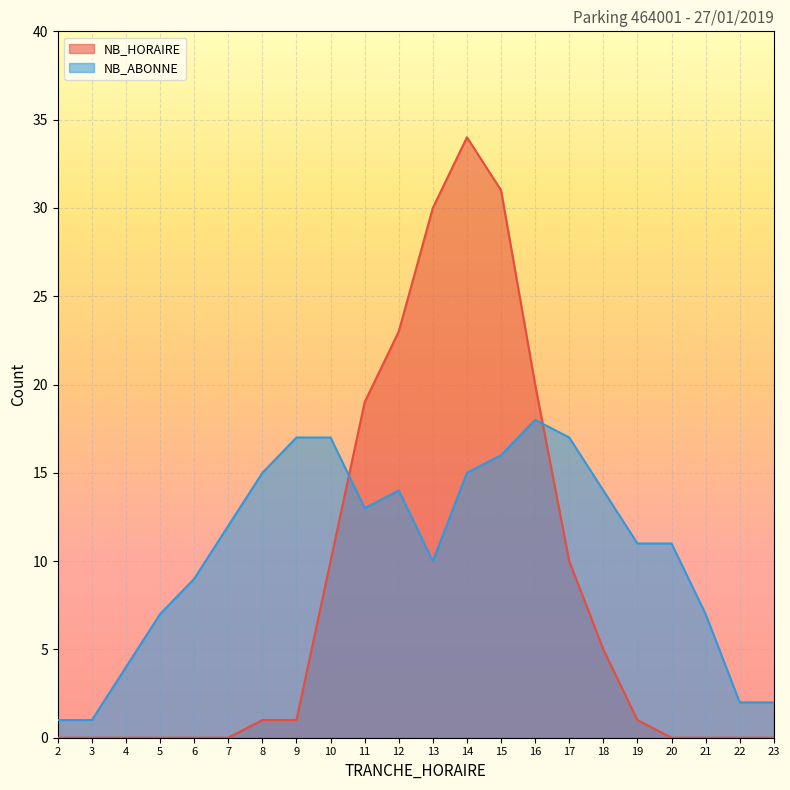

List the series in order of their overall mean, highest first.

NB_ABONNE, NB_HORAIRE